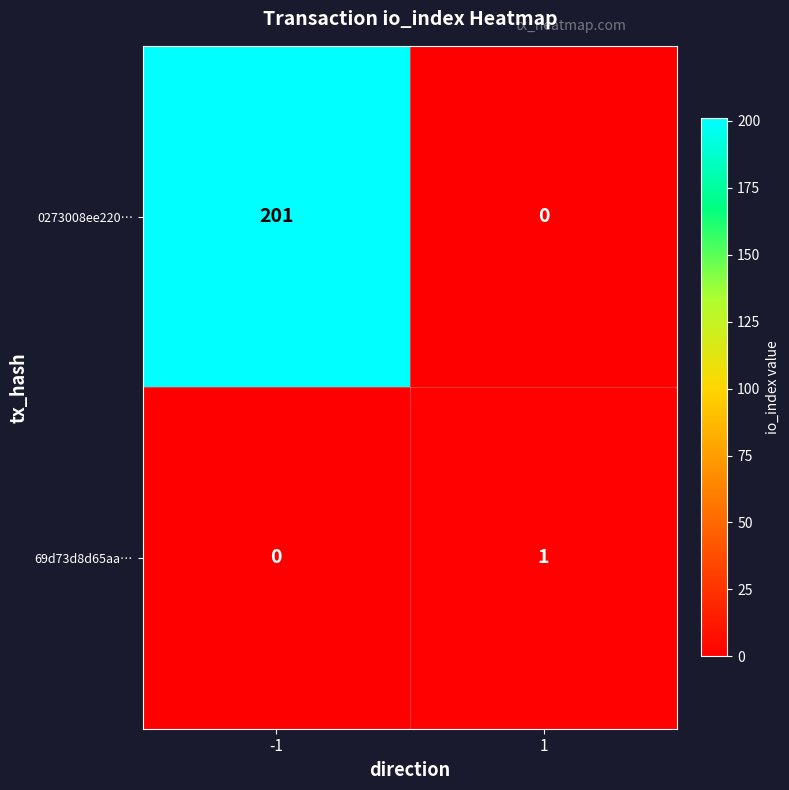

What is the difference between the 0273008ee220… values at -1 and 1?

201